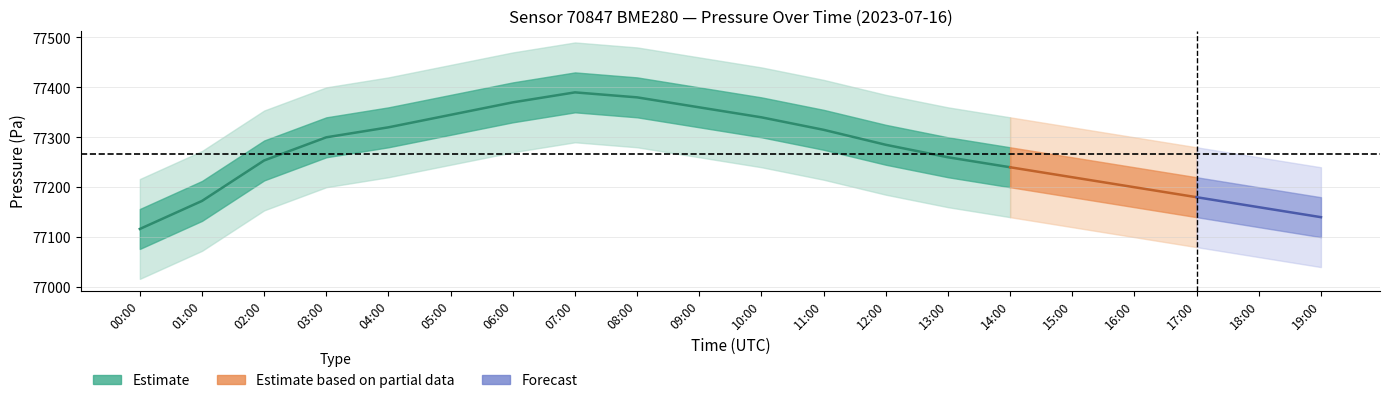

What is the greatest value displayed?

77440.0